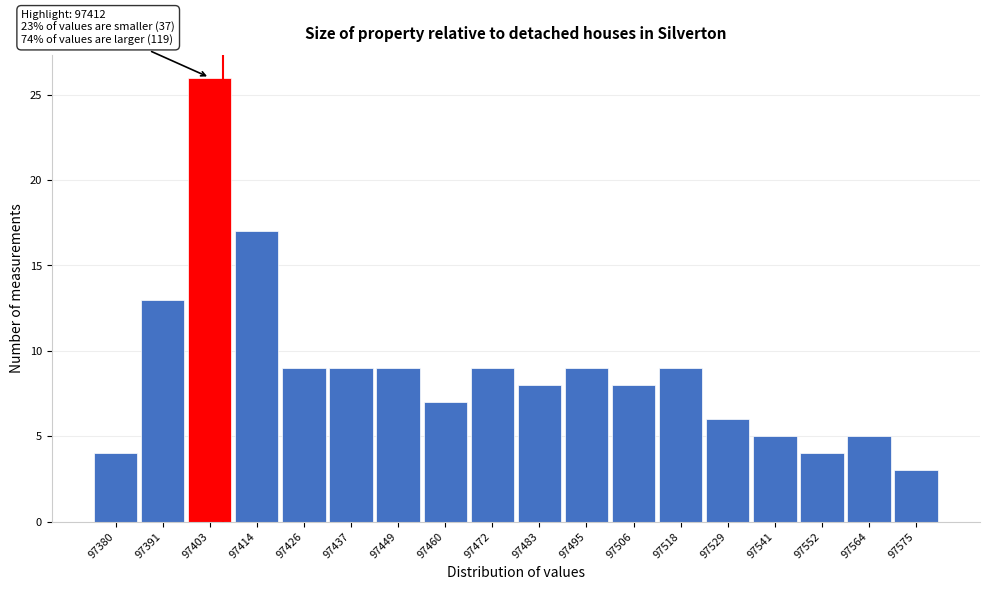

Reading left to right, what are all the values shown in this chart?

4	13	26	17	9	9	9	7	9	8	9	8	9	6	5	4	5	3